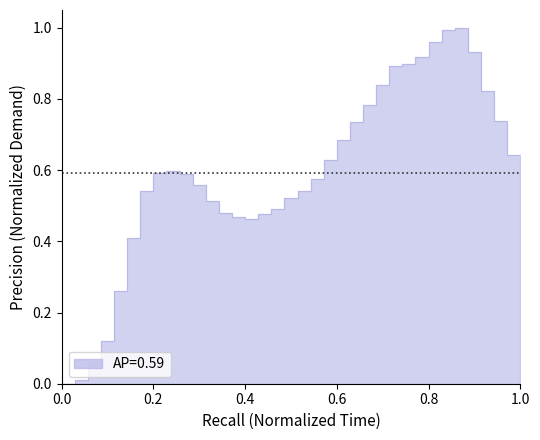

What is the average value?

0.6